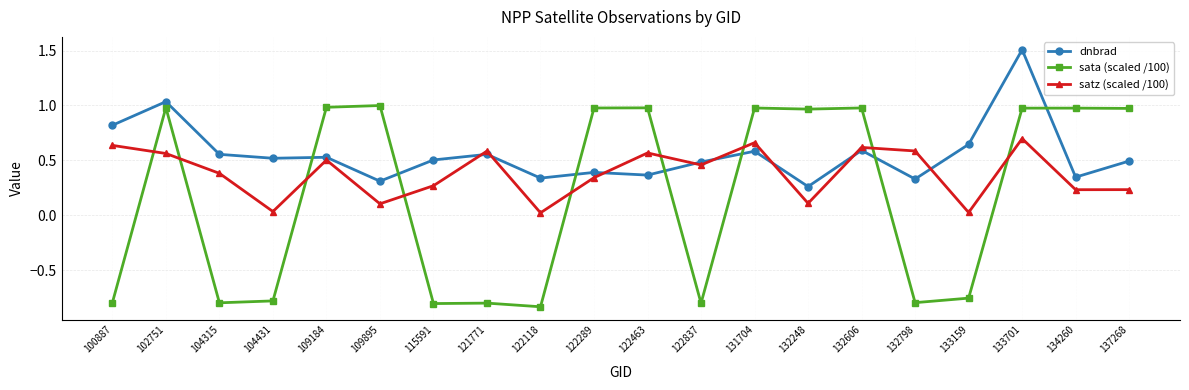

Which category has the lowest value in the dnbrad series?

132248